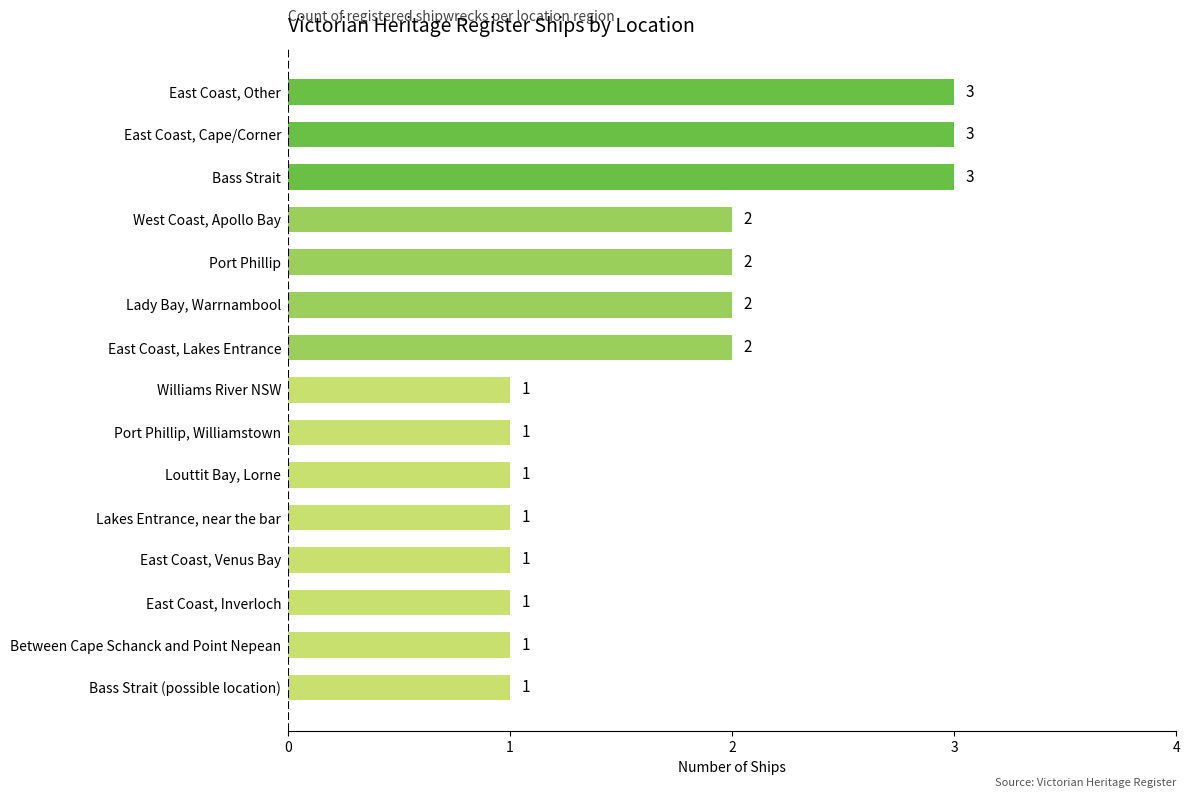

Reading top to bottom, transcribe all the data shown in this chart.

East Coast, Other=3	East Coast, Cape/Corner=3	Bass Strait=3	West Coast, Apollo Bay=2	Port Phillip=2	Lady Bay, Warrnambool=2	East Coast, Lakes Entrance=2	Williams River NSW=1	Port Phillip, Williamstown=1	Louttit Bay, Lorne=1	Lakes Entrance, near the bar=1	East Coast, Venus Bay=1	East Coast, Inverloch=1	Between Cape Schanck and Point Nepean=1	Bass Strait (possible location)=1